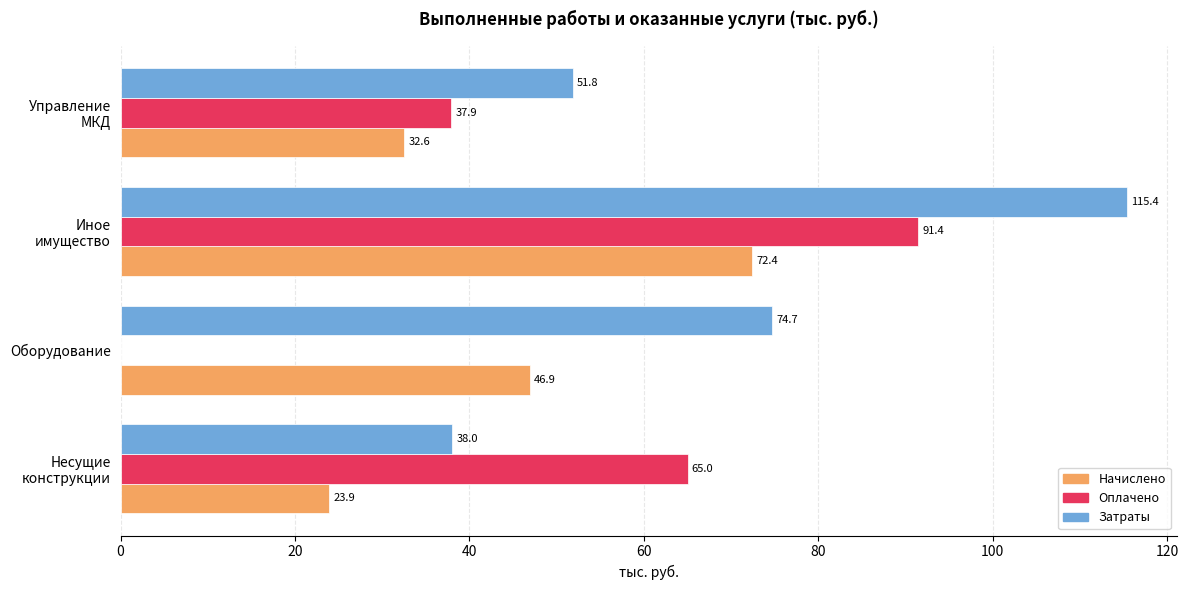

What is the sum of all Оплачено values?

194.3